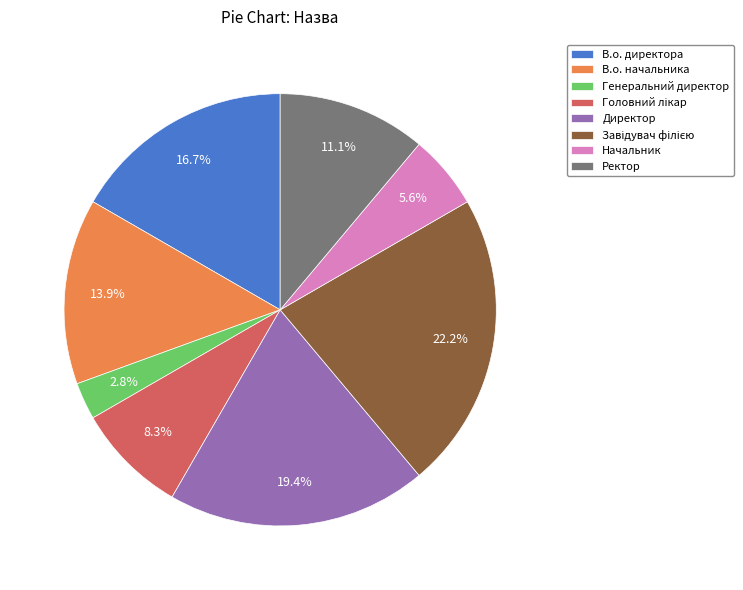

How much of the chart is everything except Генеральний директор?

97.2%